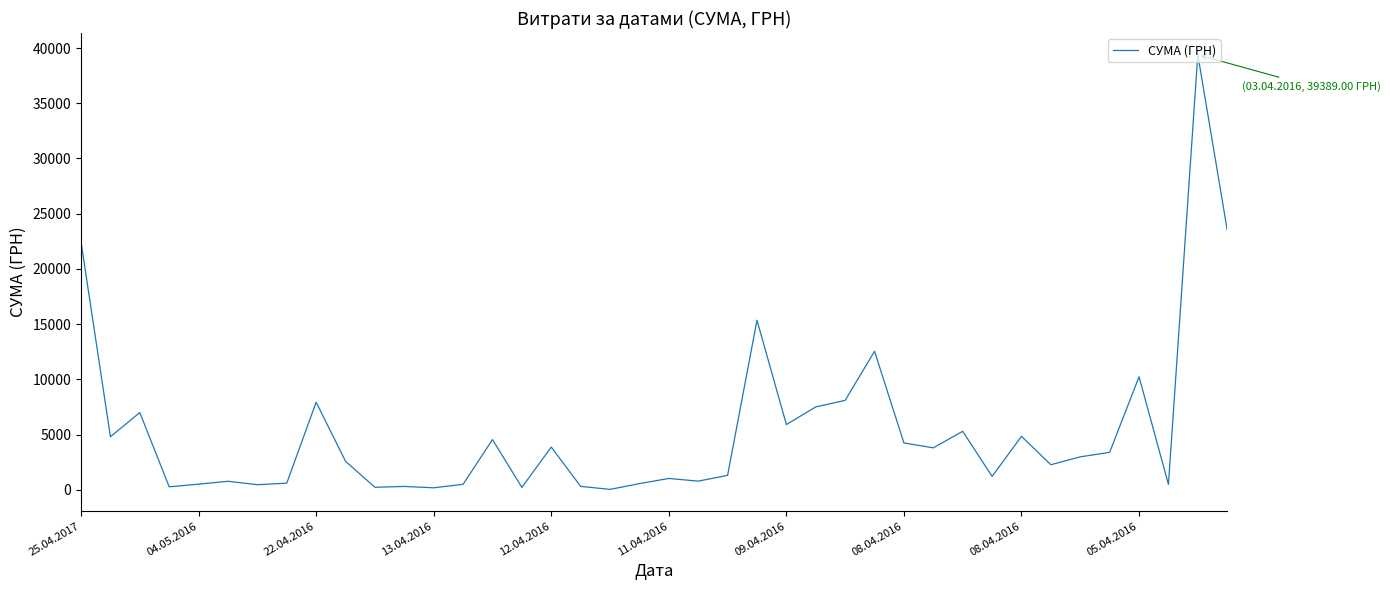

What is the difference between the maximum and minimum values?

39359.1